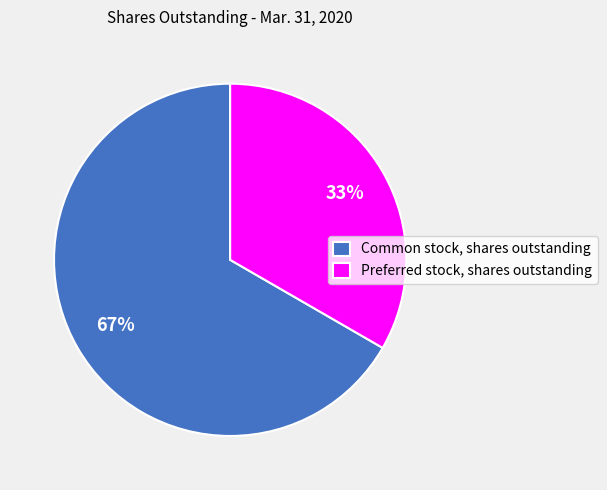

What is the smallest slice in the pie chart?

Preferred stock, shares outstanding